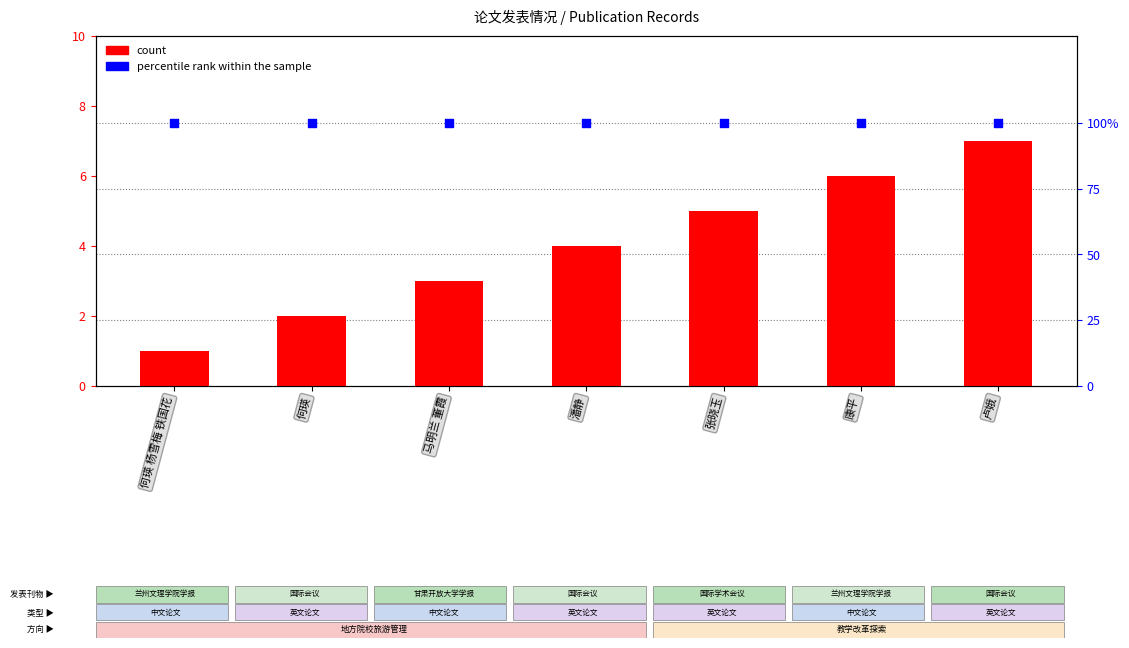

Which series has the largest total across all categories?

percentile rank within the sample